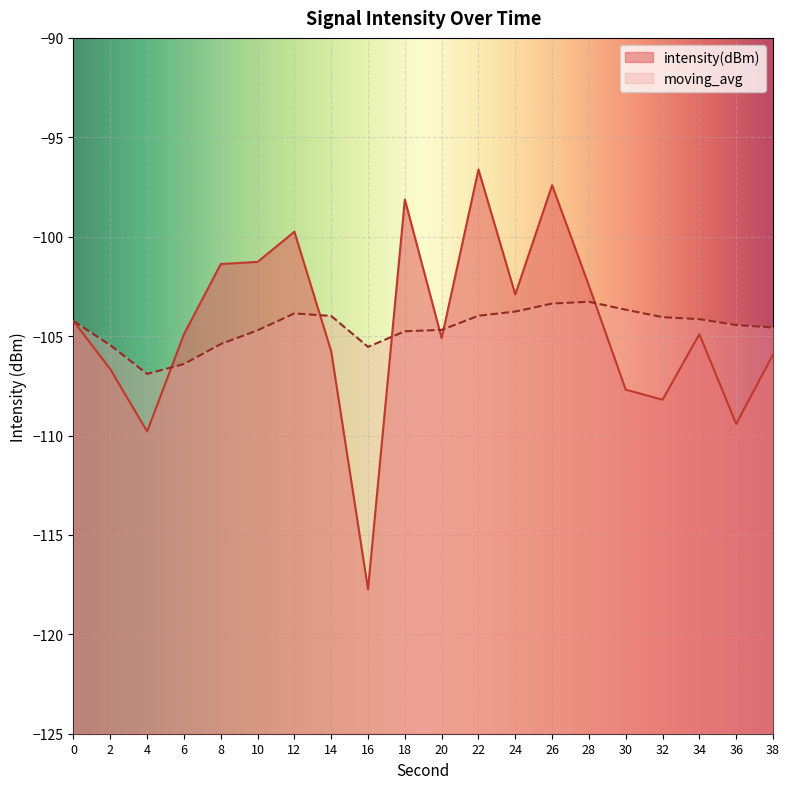

At how many categories does at least one series exceed -112?

20